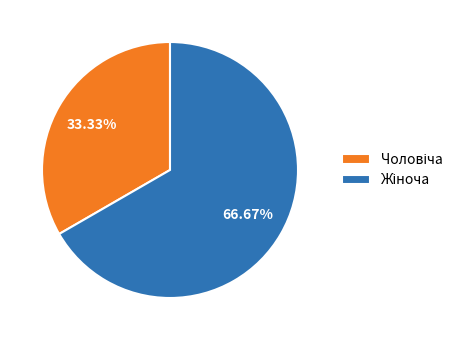

Does any single category account for the majority?

Yes